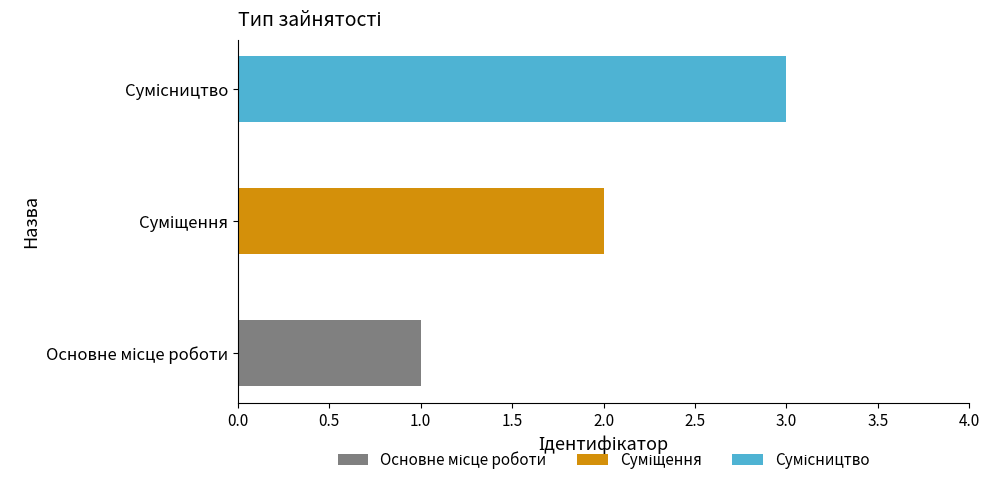

Count the number of categories in the chart.

3